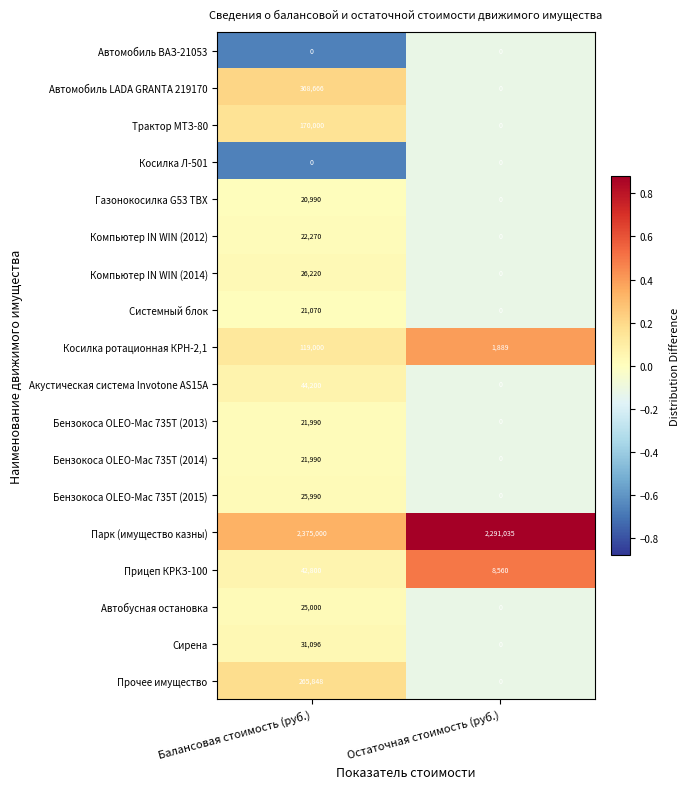

Rank the categories by Акустическая система Invotone AS15A value from highest to lowest.

Балансовая стоимость (руб.), Остаточная стоимость (руб.)